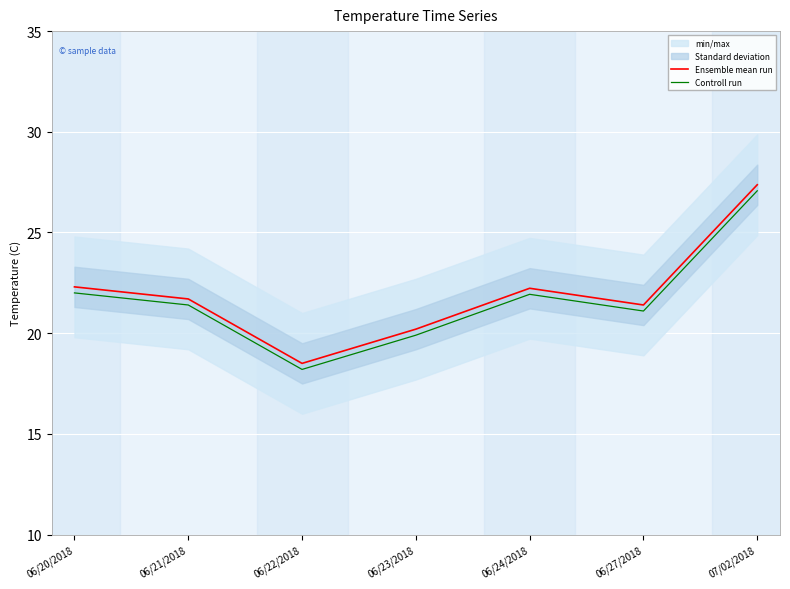

The Ensemble mean run series shows 22.3 at 06/20/2018. True or false?

True